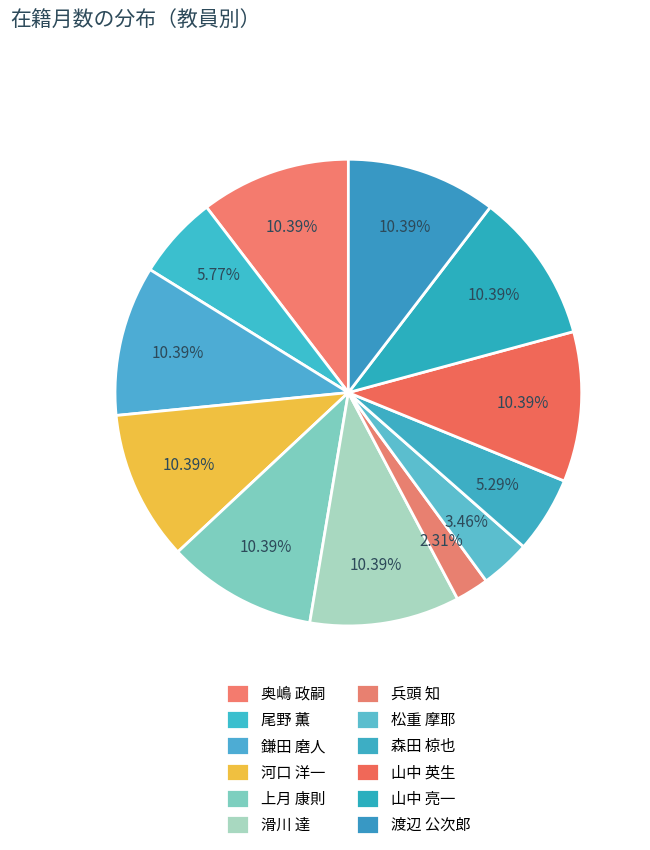

How many segments does this pie chart have?

12